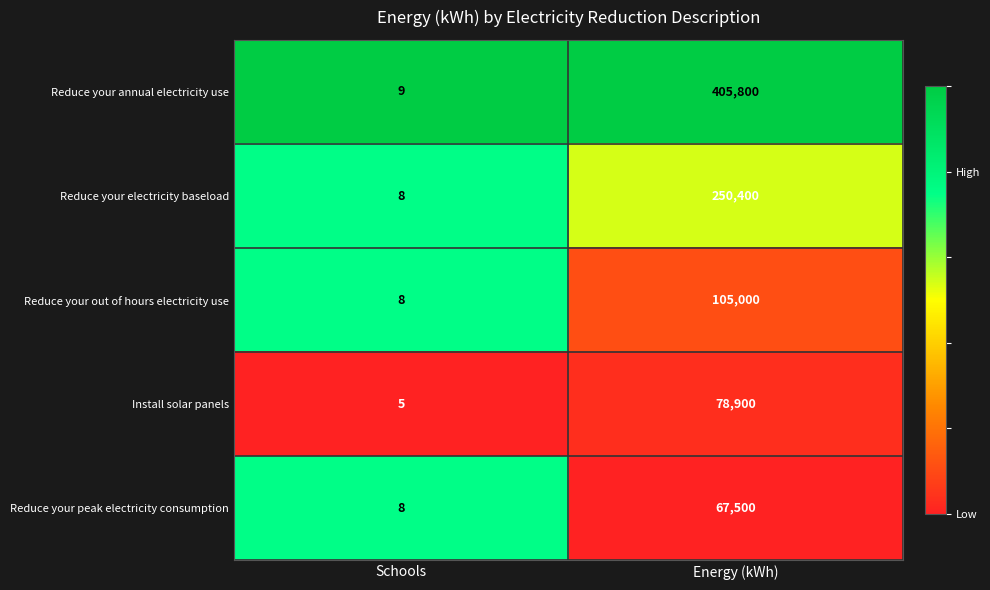

Rank the series by their maximum value, from highest to lowest.

Reduce your annual electricity use, Reduce your electricity baseload, Reduce your out of hours electricity use, Install solar panels, Reduce your peak electricity consumption